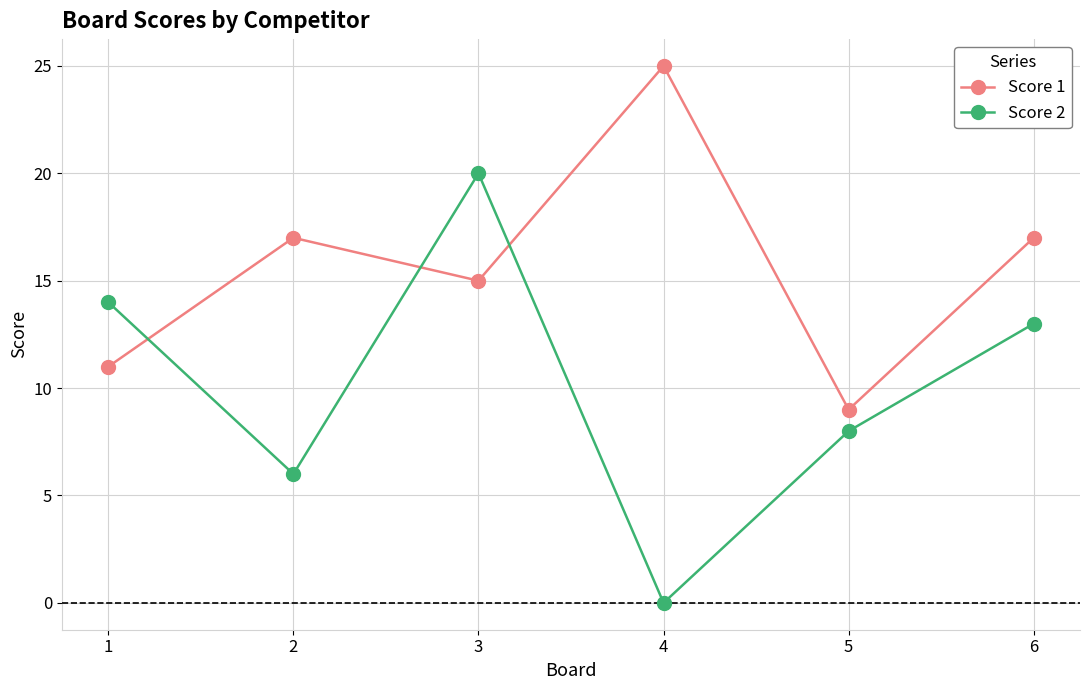

Reading left to right, transcribe all the data shown in this chart.

Score 1: 11	17	15	25	9	17
Score 2: 14	6	20	0	8	13